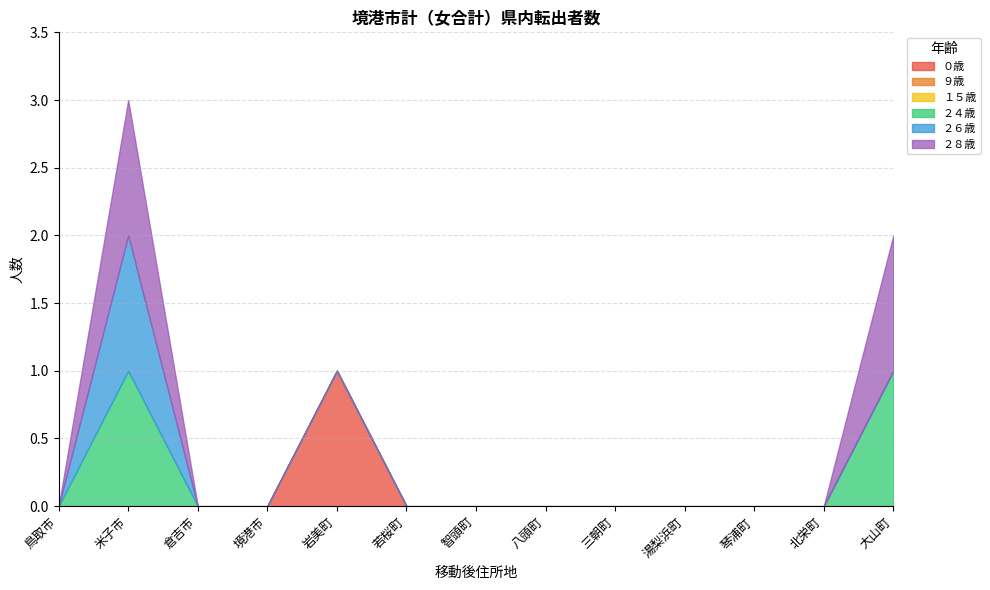

What is the maximum value shown in the chart?

1